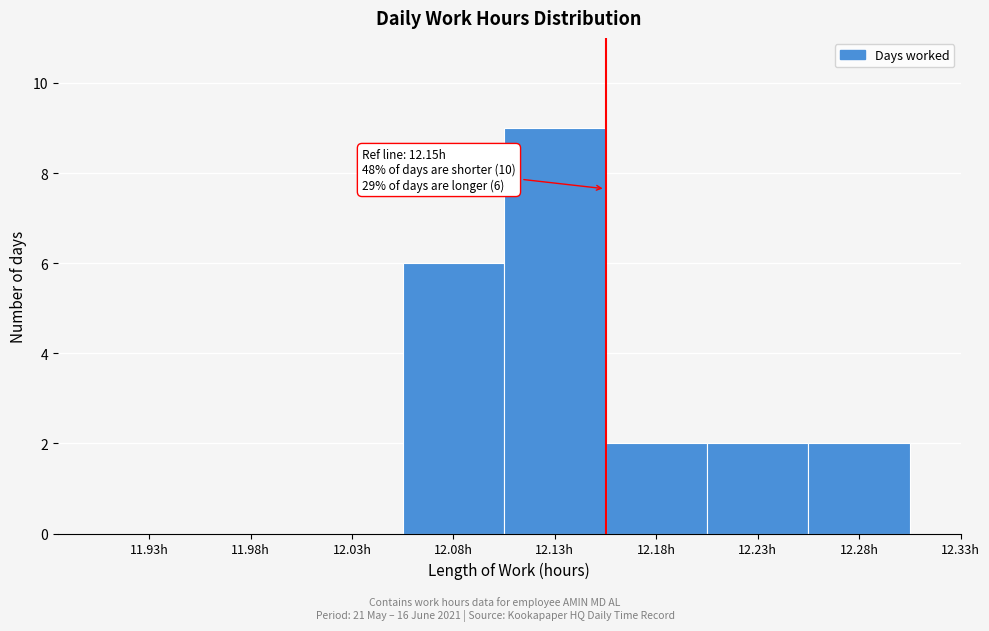

Reading right to left, extract all data points from this chart.

12.28h=2	12.23h=2	12.18h=2	12.13h=9	12.08h=6	12.03h=0	11.98h=0	11.93h=0